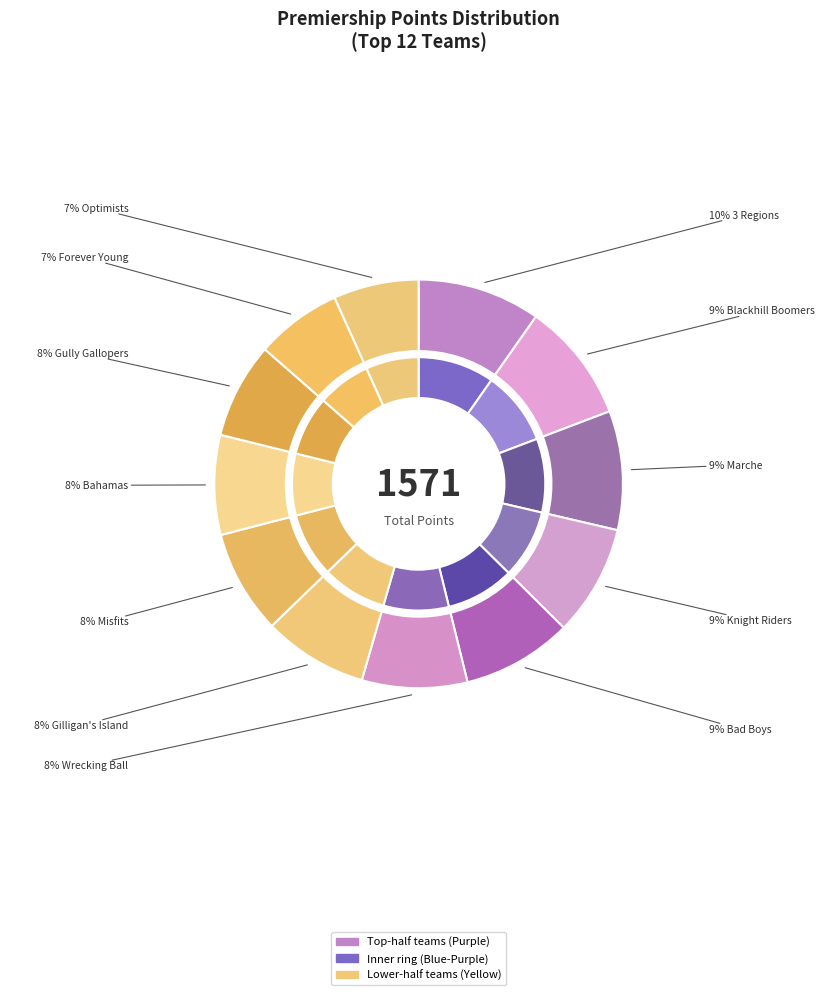

To the nearest percent, what portion does Wrecking Ball represent?

8%